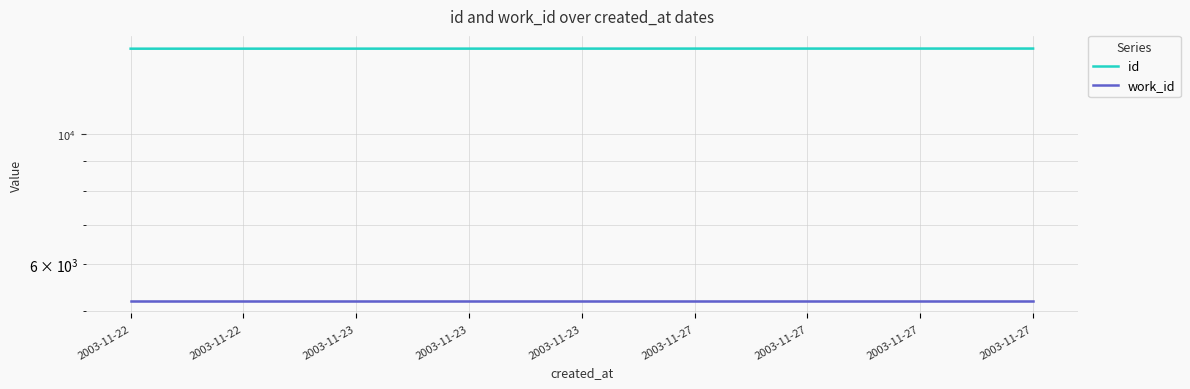

True or false: work_id has a value of 8363 at 2003-11-22.

False